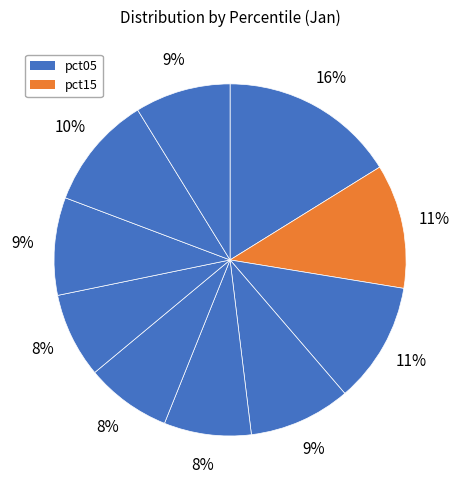

Is there any slice that represents more than half of the pie?

No